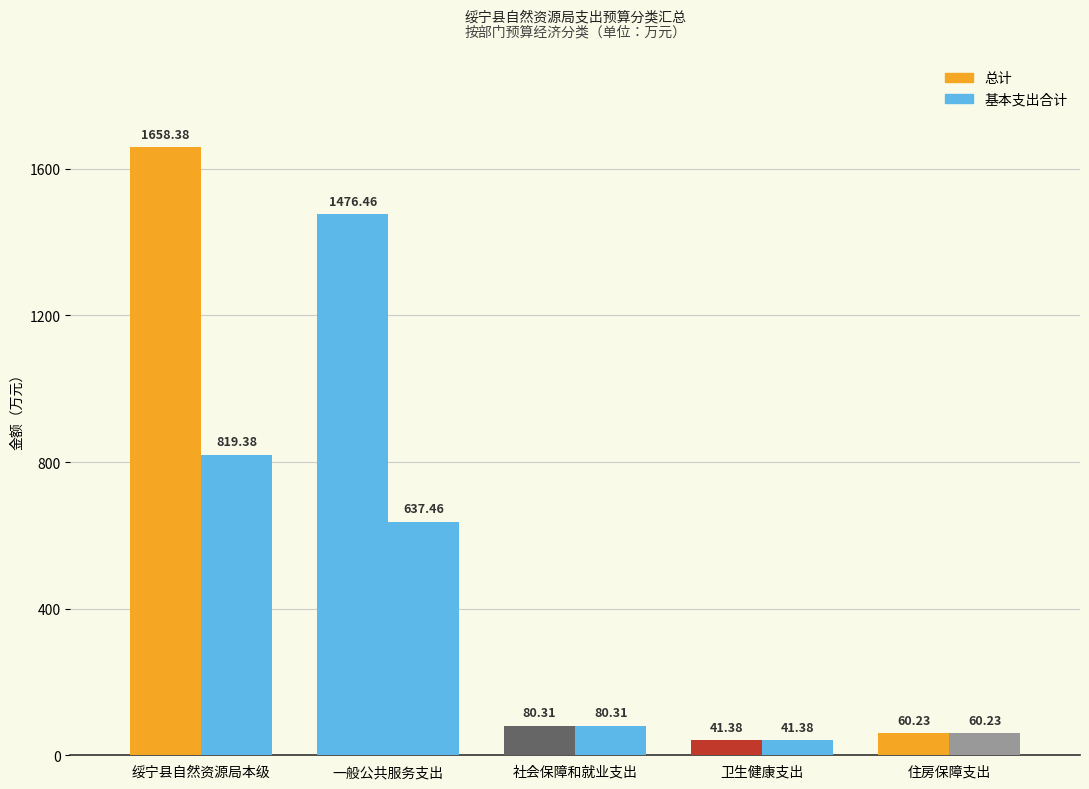

How many data points in 基本支出合计 are less than 80?

2